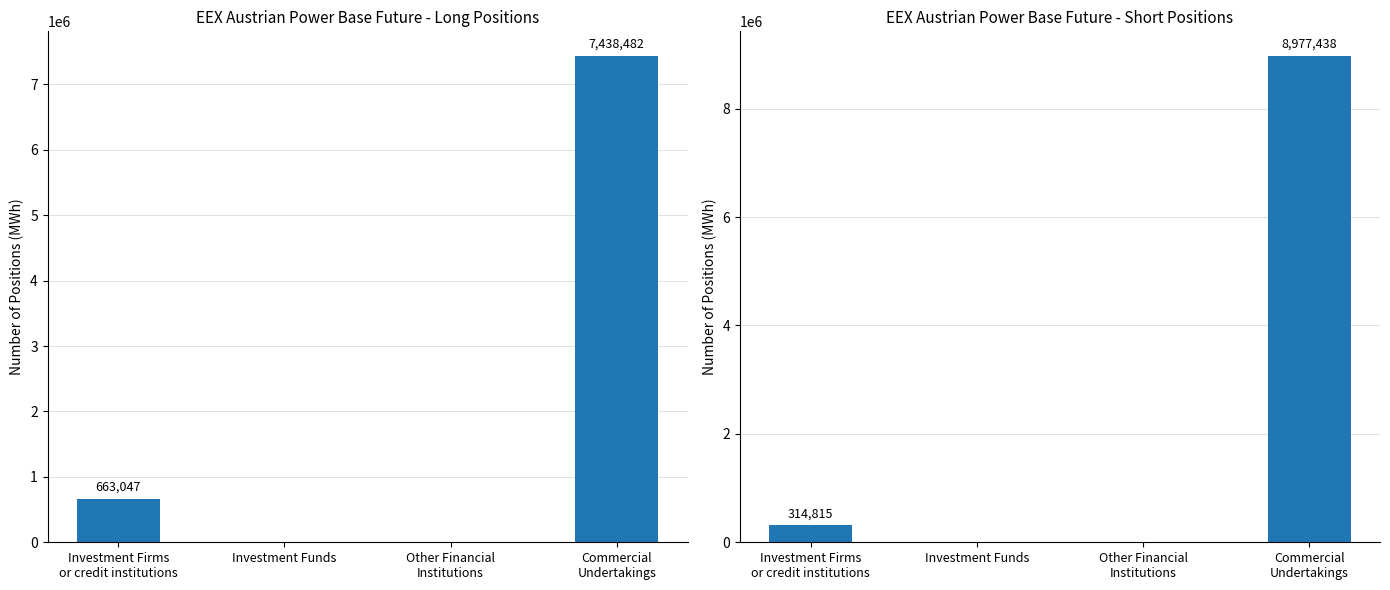

Which series has the largest range (max minus min)?

Short